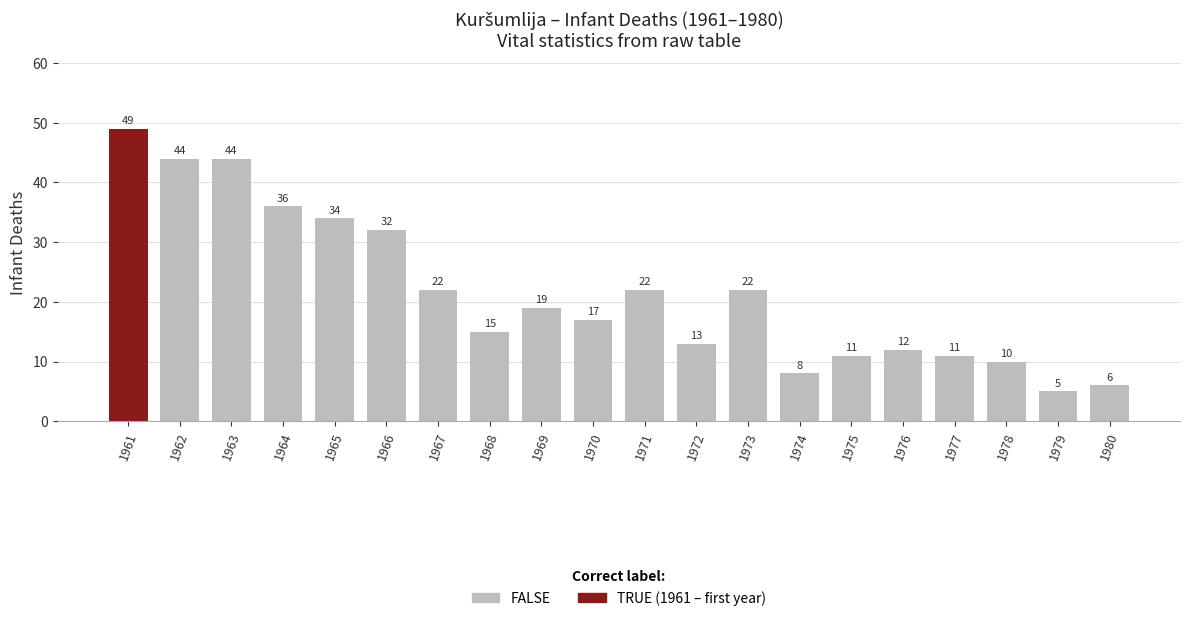

Reading left to right, what are all the values shown in this chart?

1961=49	1962=44	1963=44	1964=36	1965=34	1966=32	1967=22	1968=15	1969=19	1970=17	1971=22	1972=13	1973=22	1974=8	1975=11	1976=12	1977=11	1978=10	1979=5	1980=6